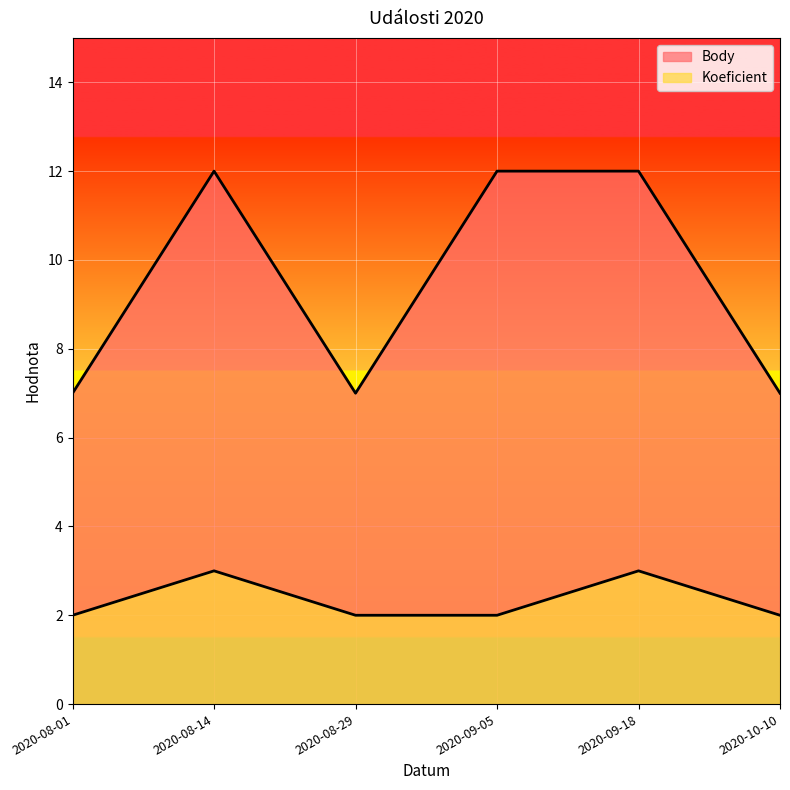

Which label corresponds to the largest value in the chart?

2020-08-14